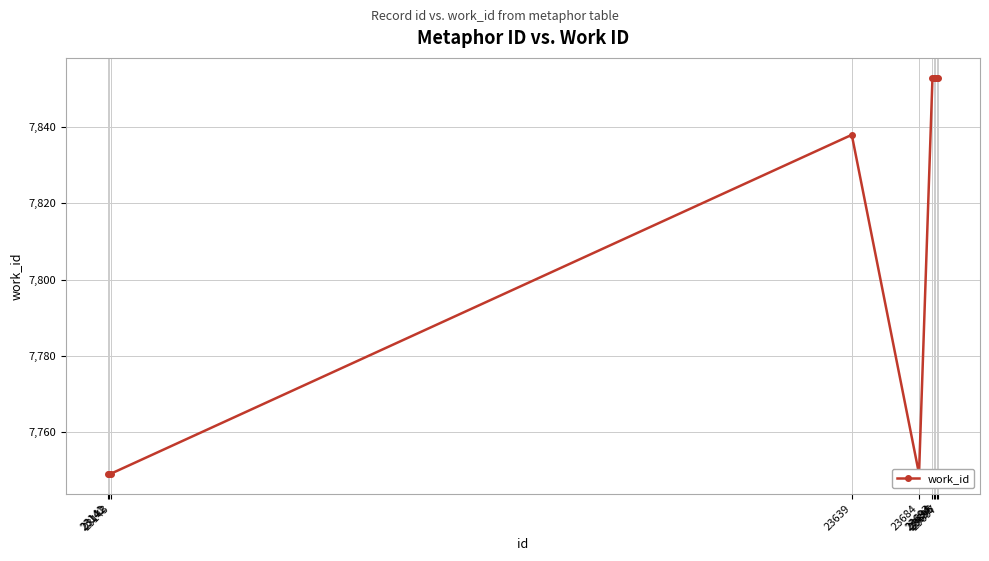

What is the difference between the values at 23696 and 23684?

104